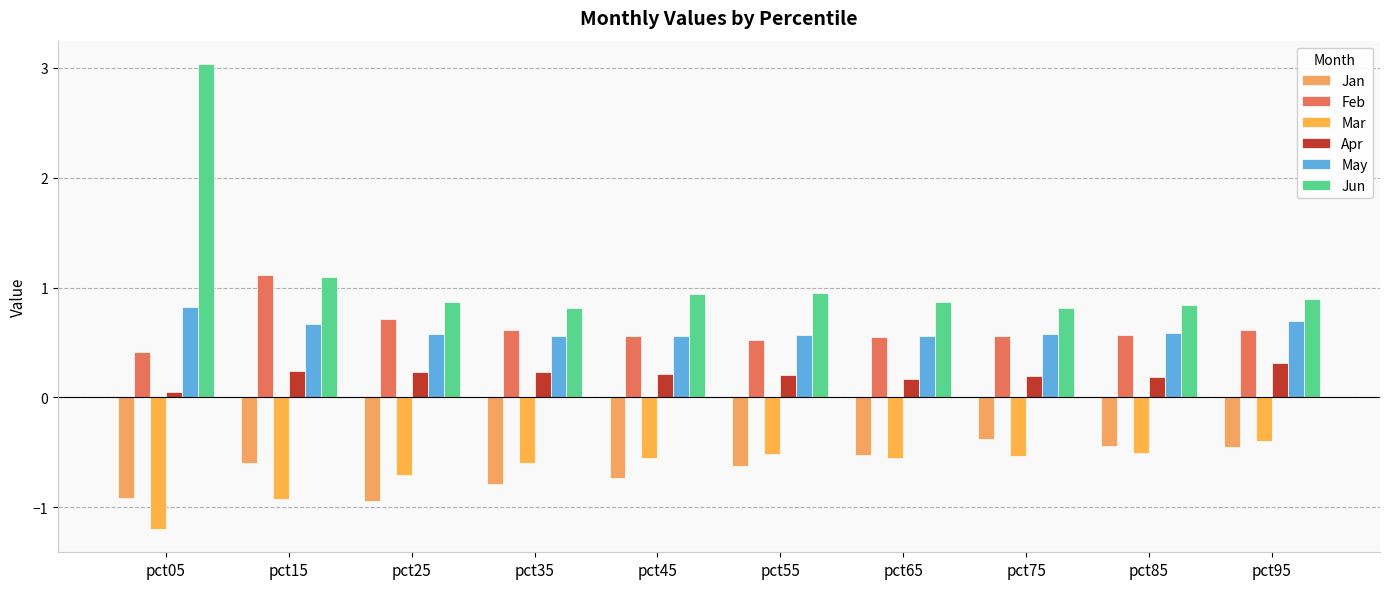

What is the value of the Mar bar at the 5th from the left?

-0.5